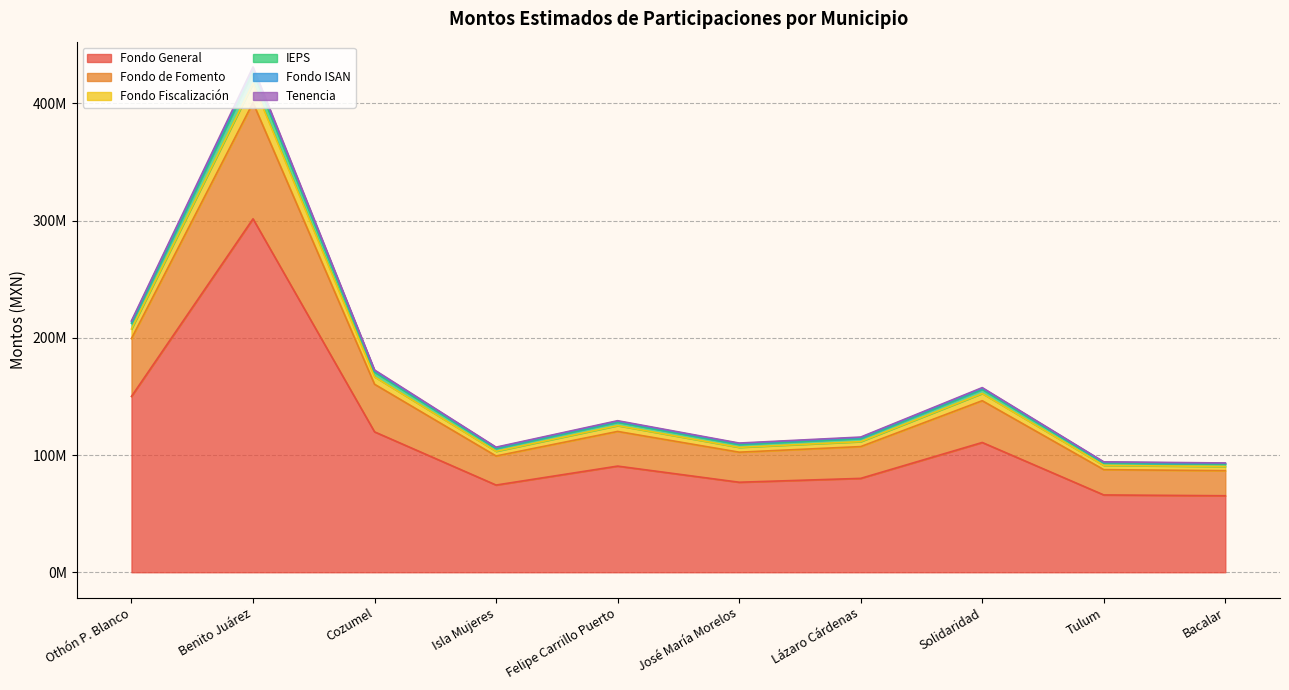

Does the chart display data point markers on the line(s)?

No